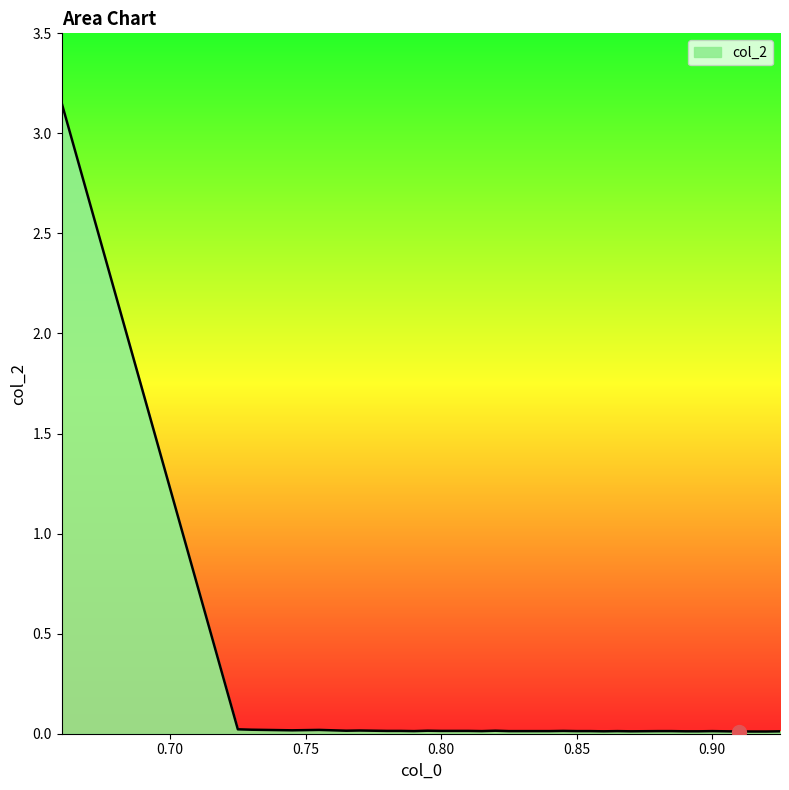

What is the difference between the maximum and minimum values?

3.1